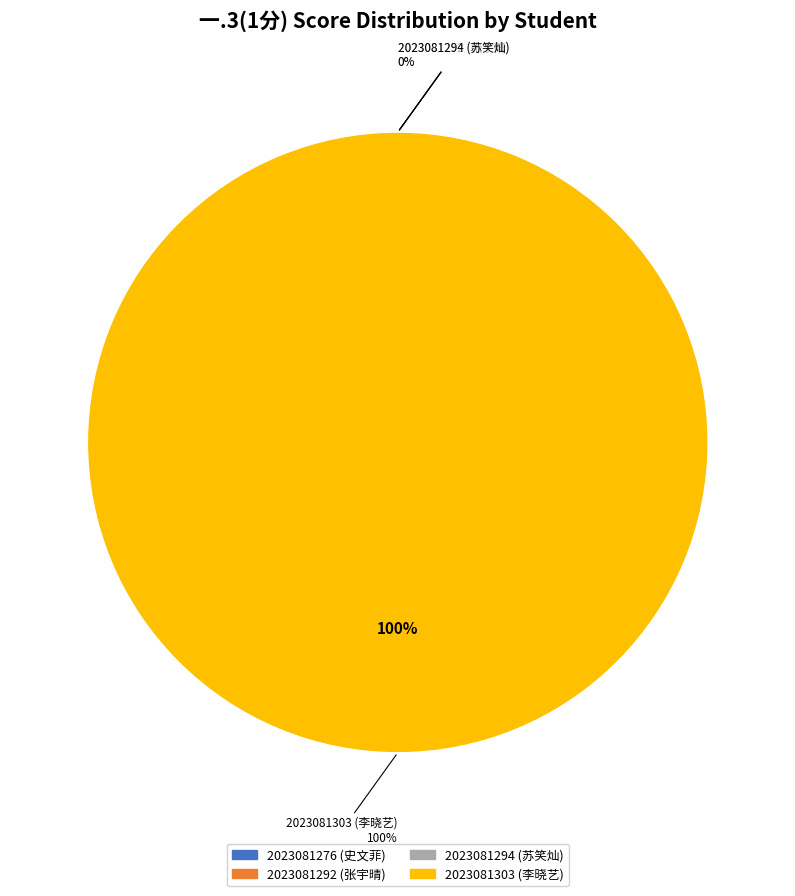

Is 2023081303 (李晓艺) the majority of the pie?

Yes